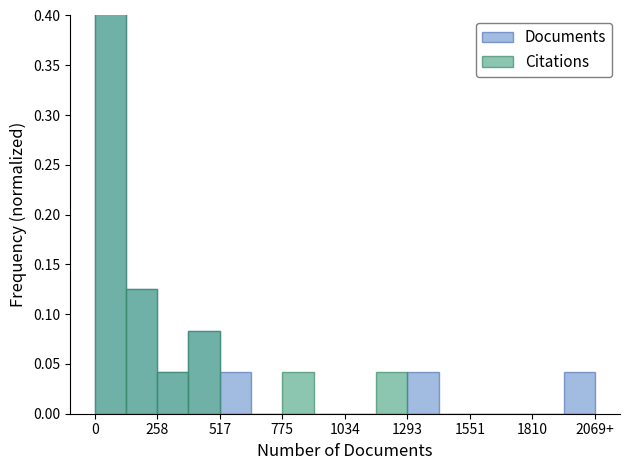

Which series has the largest range (max minus min)?

Citations